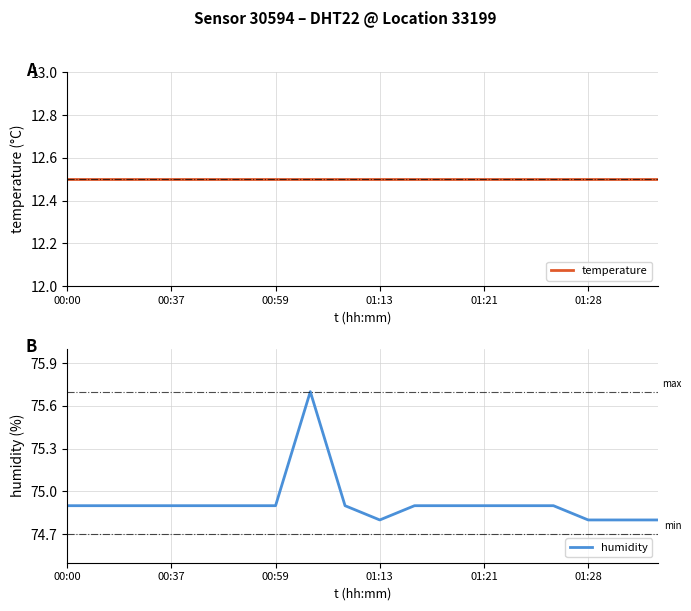

Does the chart display data point markers on the line(s)?

No